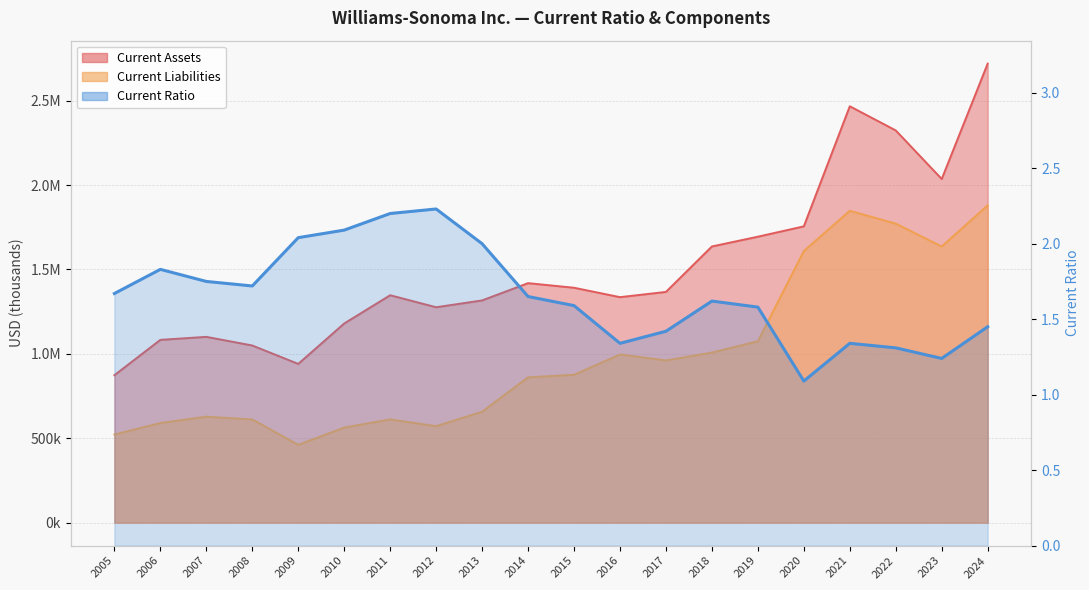

True or false: Current Liabilities has more than 1 interior local peaks.

True